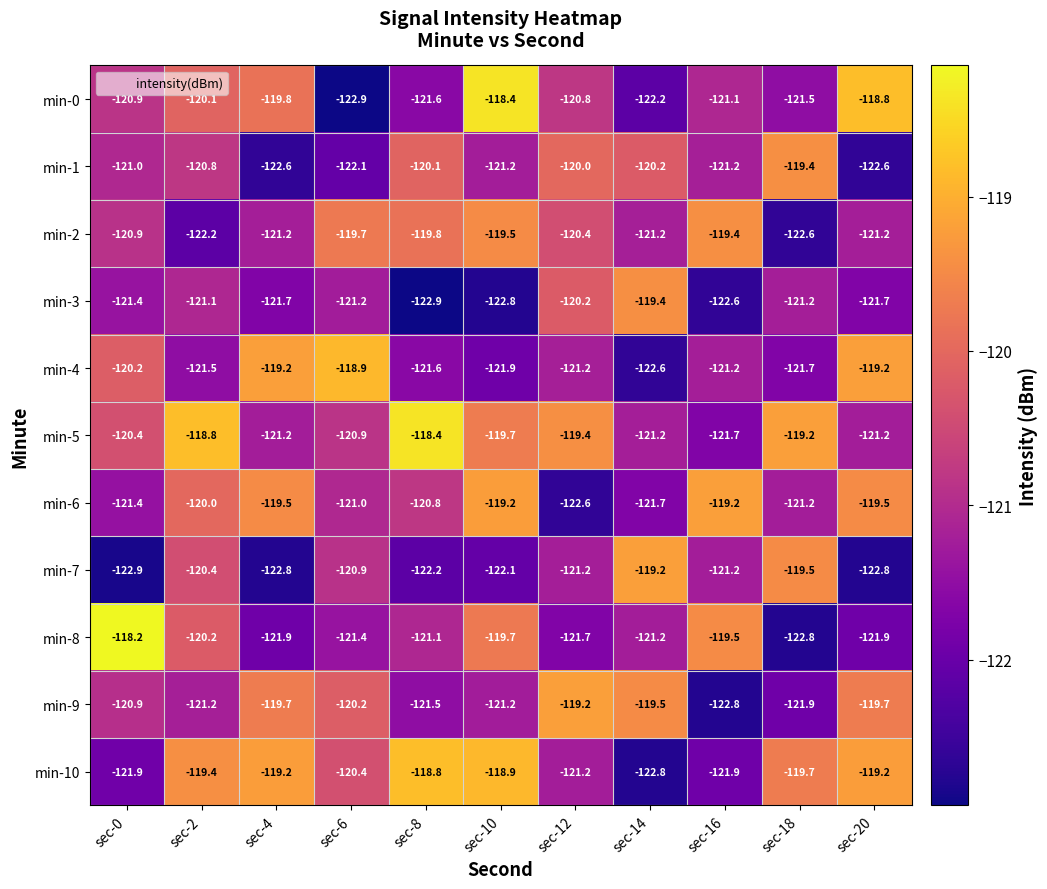

At which label does min-5 first exceed -120?

sec-2